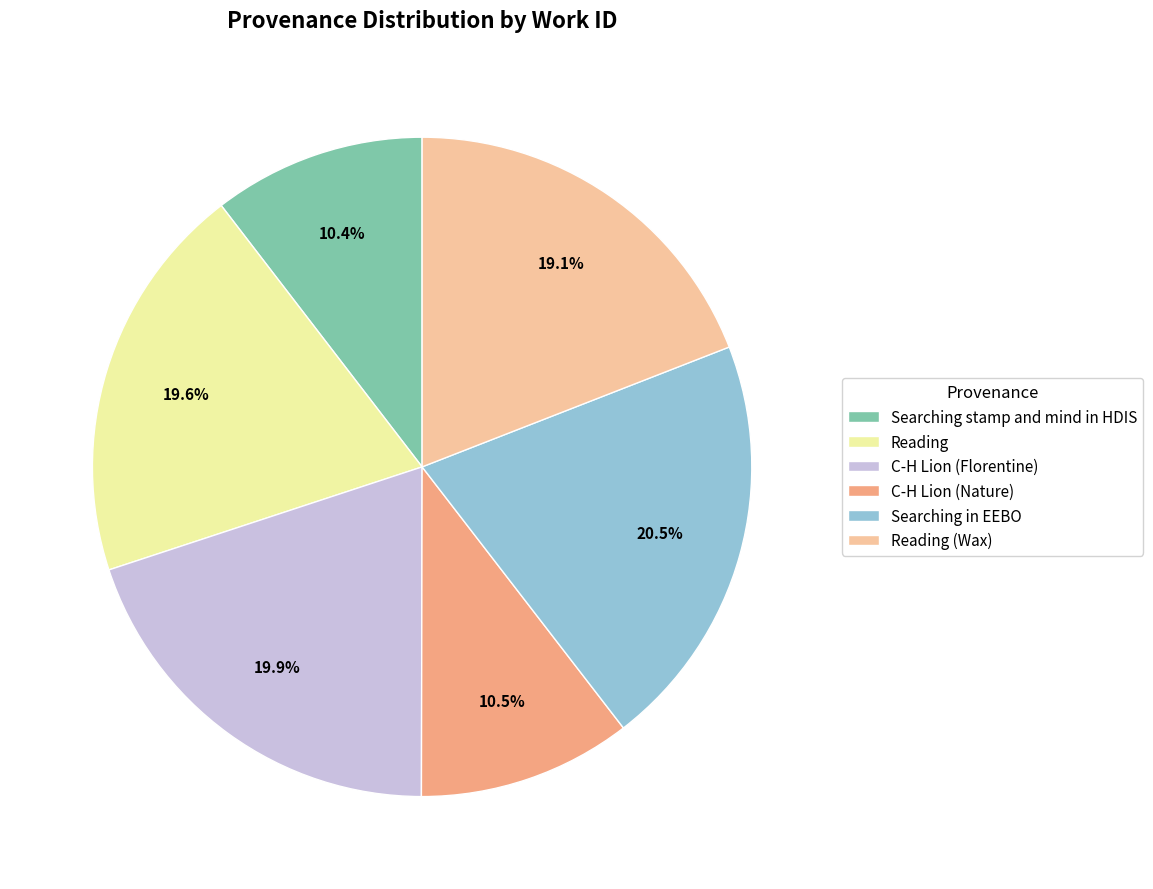

Which has a higher value, C-H Lion (Florentine) or Reading (Wax)?

C-H Lion (Florentine)